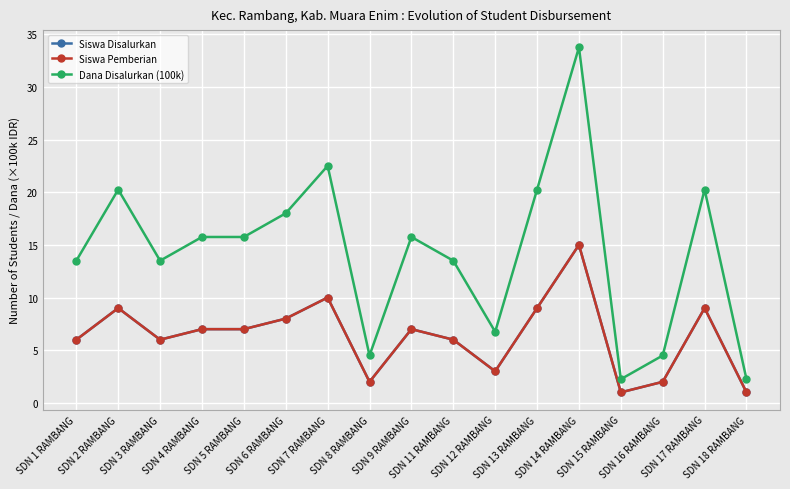

Which category has the highest value across all series?

SDN 14 RAMBANG